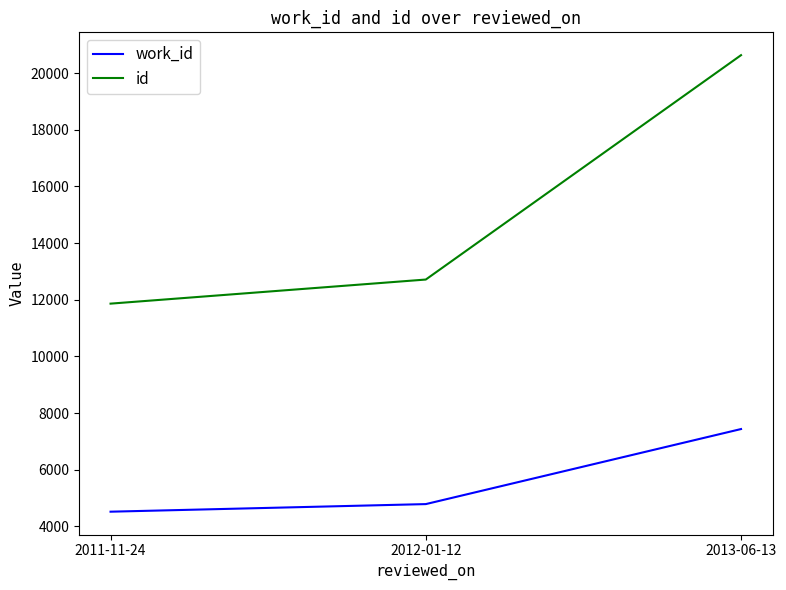

What is the sum of all id values?

45206